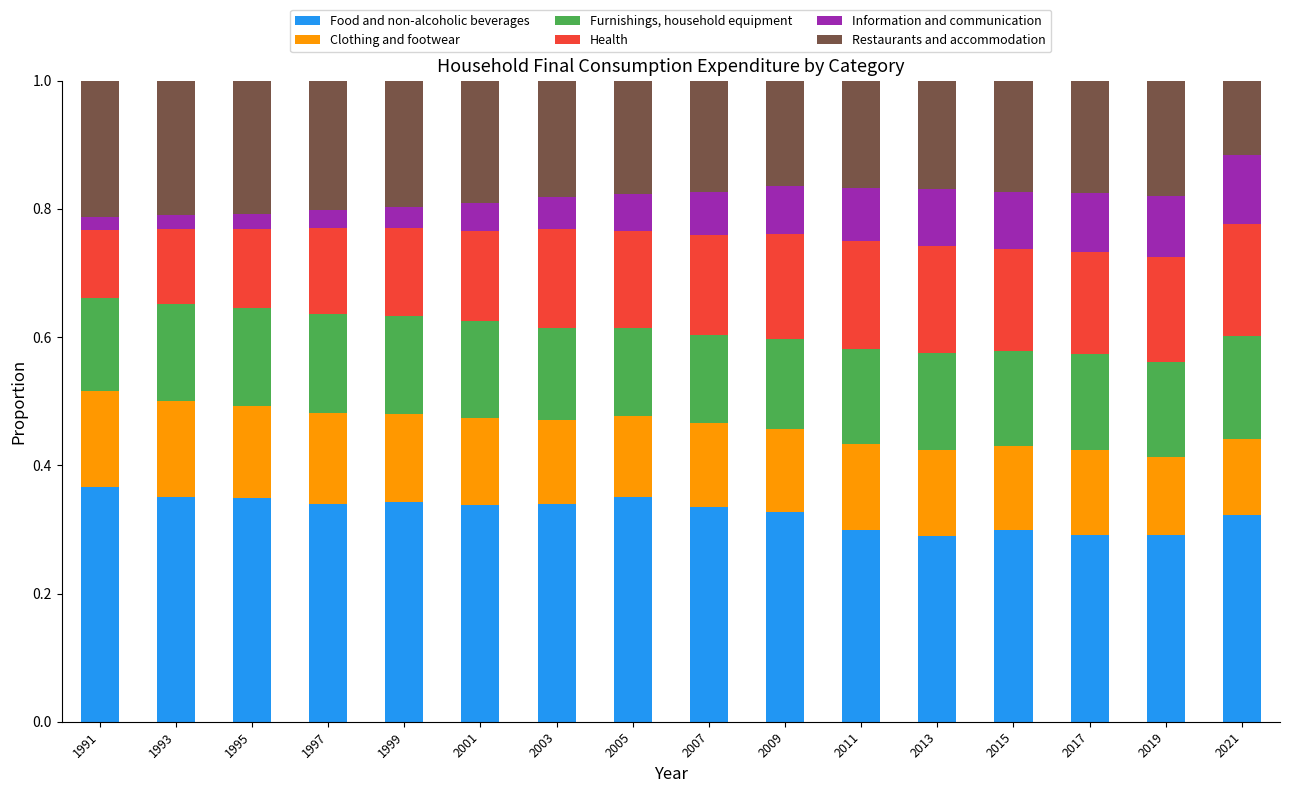

The value of Food and non-alcoholic beverages at 2011 is 0.3. True or false?

True